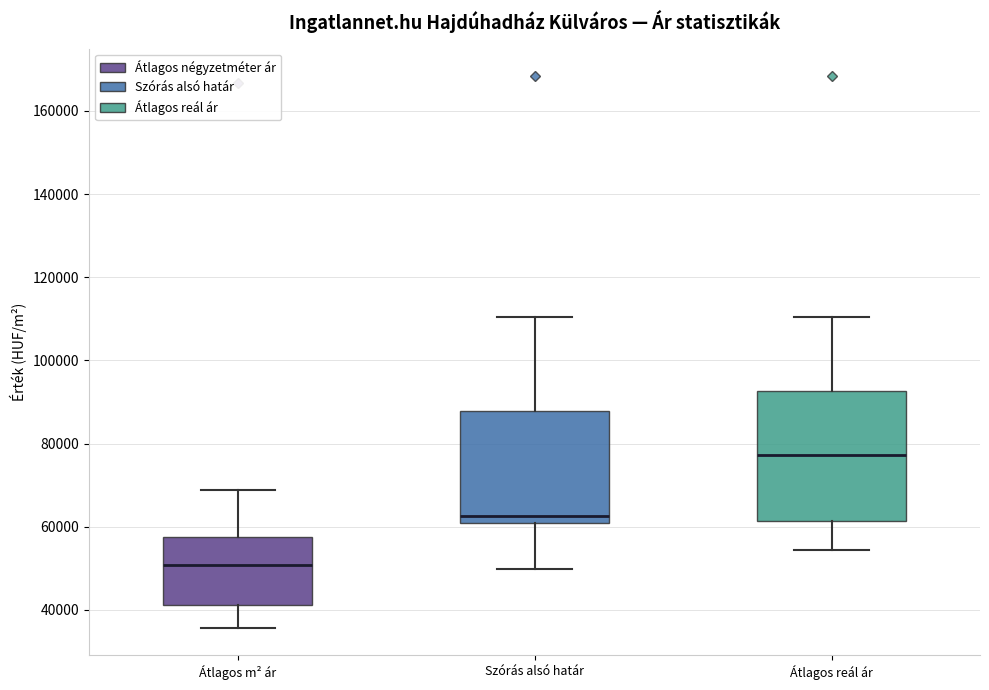

Which box is the tallest, from its lower edge to its upper edge?

Átlagos reál ár